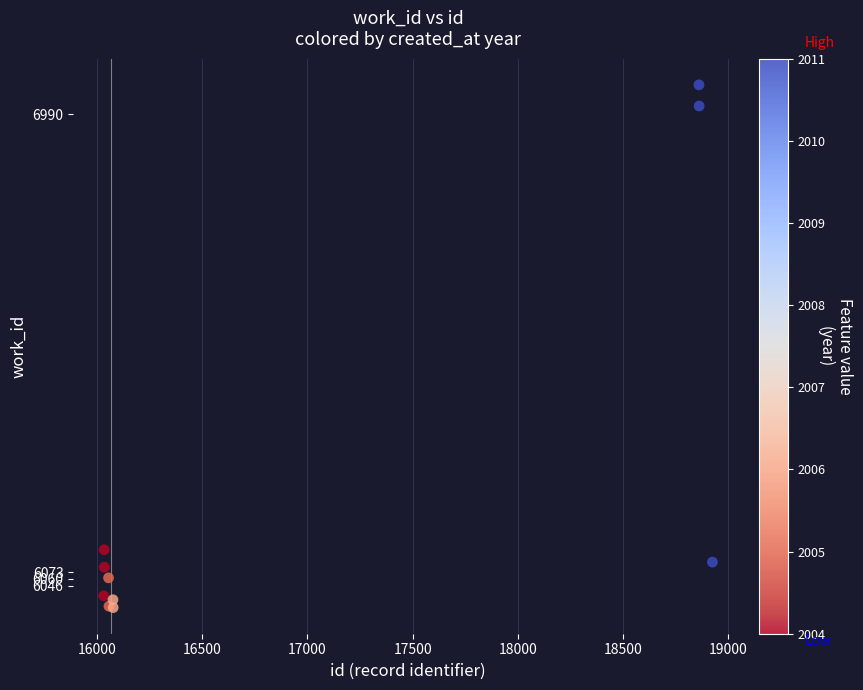

What Y value in the scatter plot is closest to 6525?

6118.1